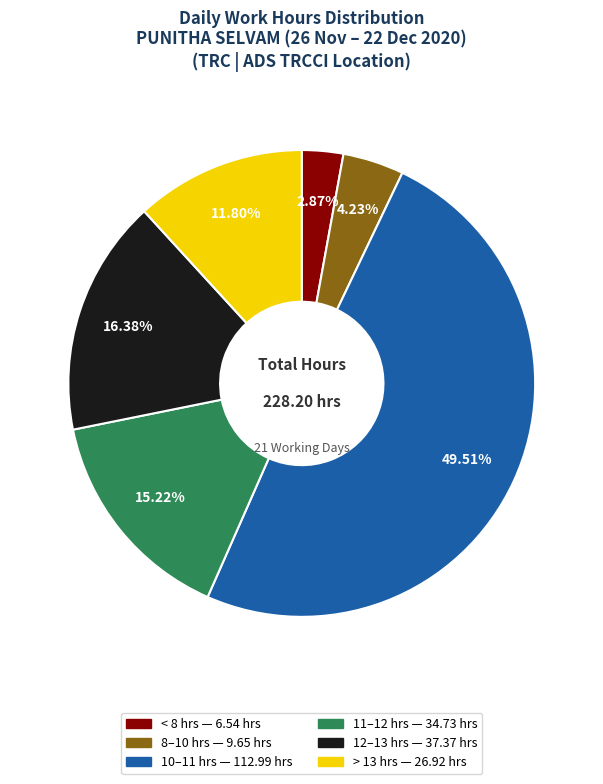

How many segments does this pie chart have?

6